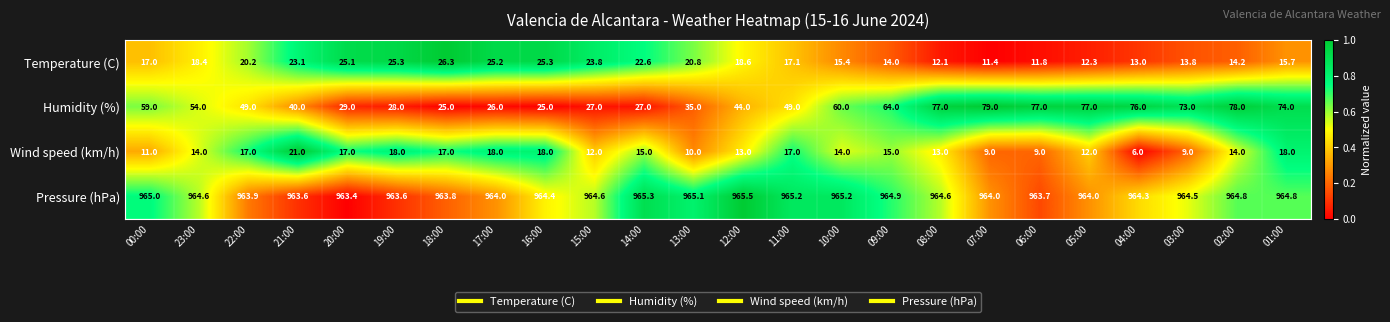

Where is Humidity (%) nearest to the value 52?

23:00